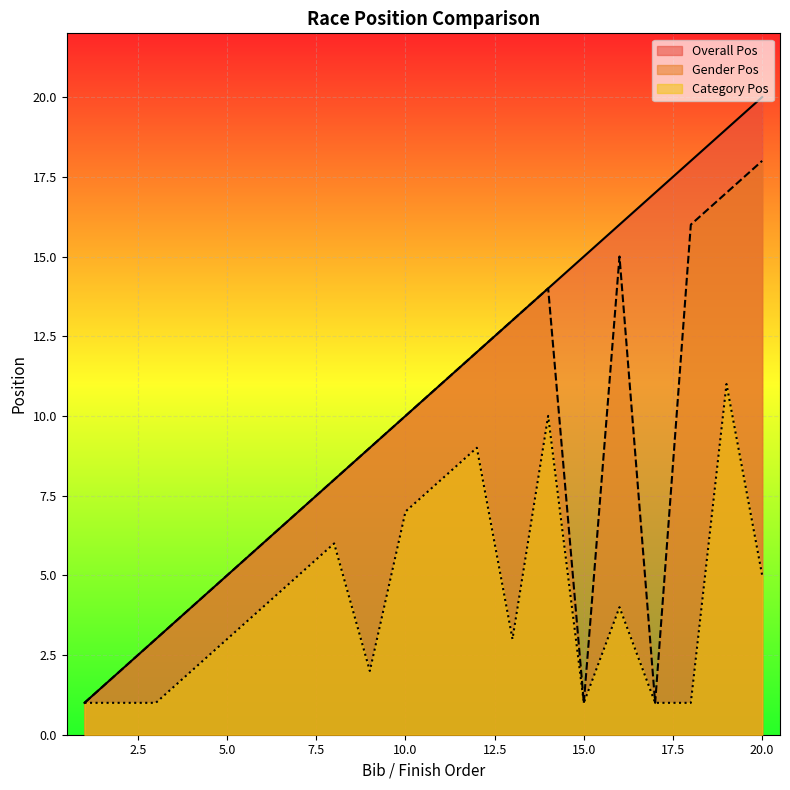

Reading right to left, transcribe all the data shown in this chart.

Overall Pos: 20	19	18	17	16	15	14	13	12	11	10	9	8	7	6	5	4	3	2	1
Gender Pos: 18	17	16	1	15	1	14	13	12	11	10	9	8	7	6	5	4	3	2	1
Category Pos: 5	11	1	1	4	1	10	3	9	8	7	2	6	5	4	3	2	1	1	1